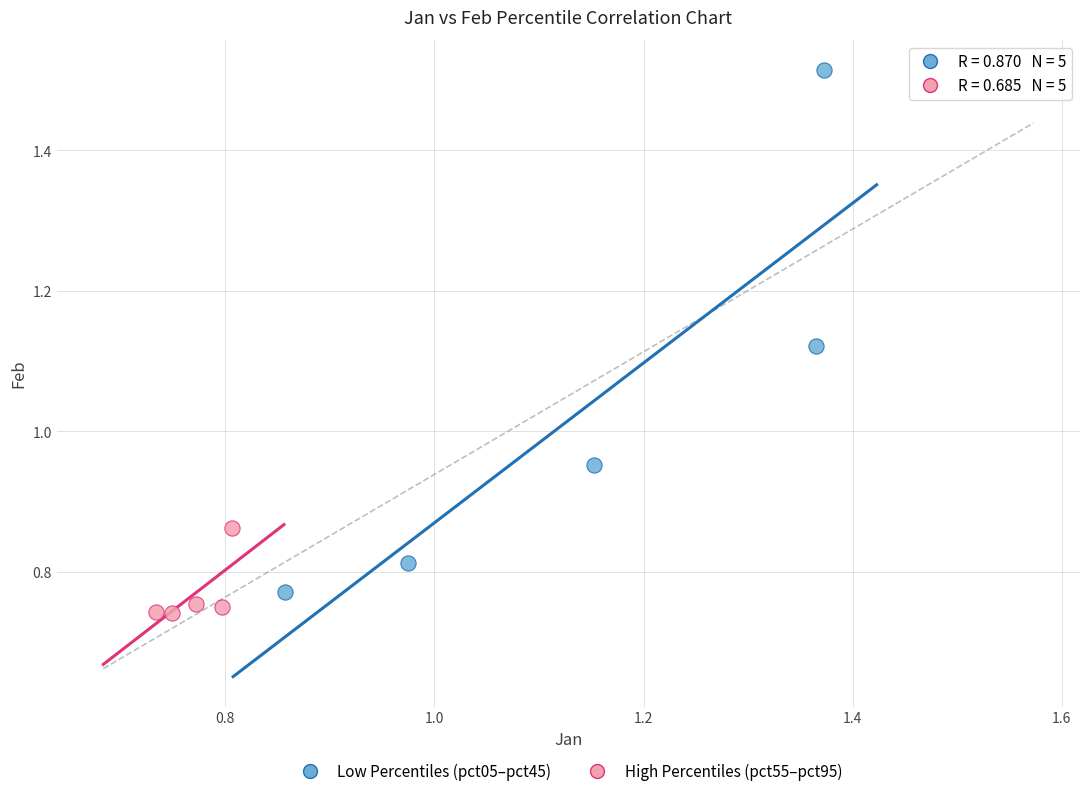

Which series reaches the maximum Y coordinate?

Low Percentiles (pct05–pct45)